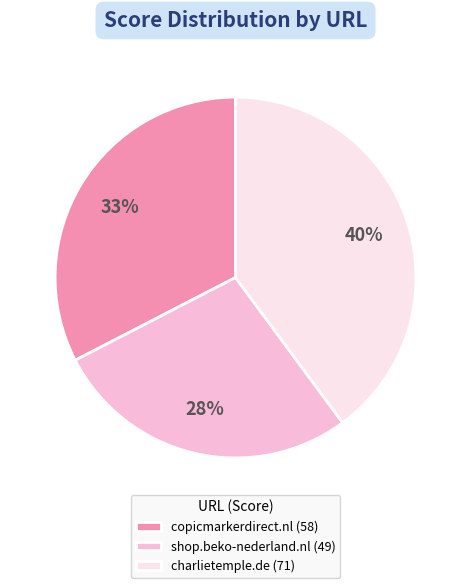

True or false: charlietemple.de accounts for 40% of the total.

True